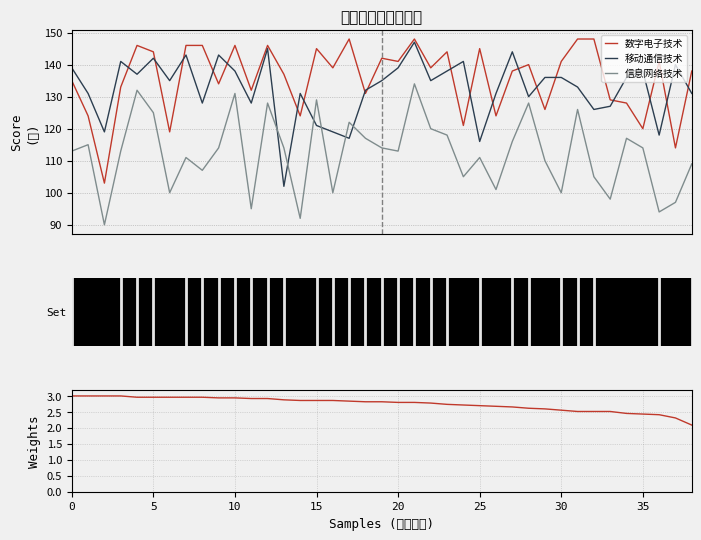

What is the smallest value displayed?

2.1